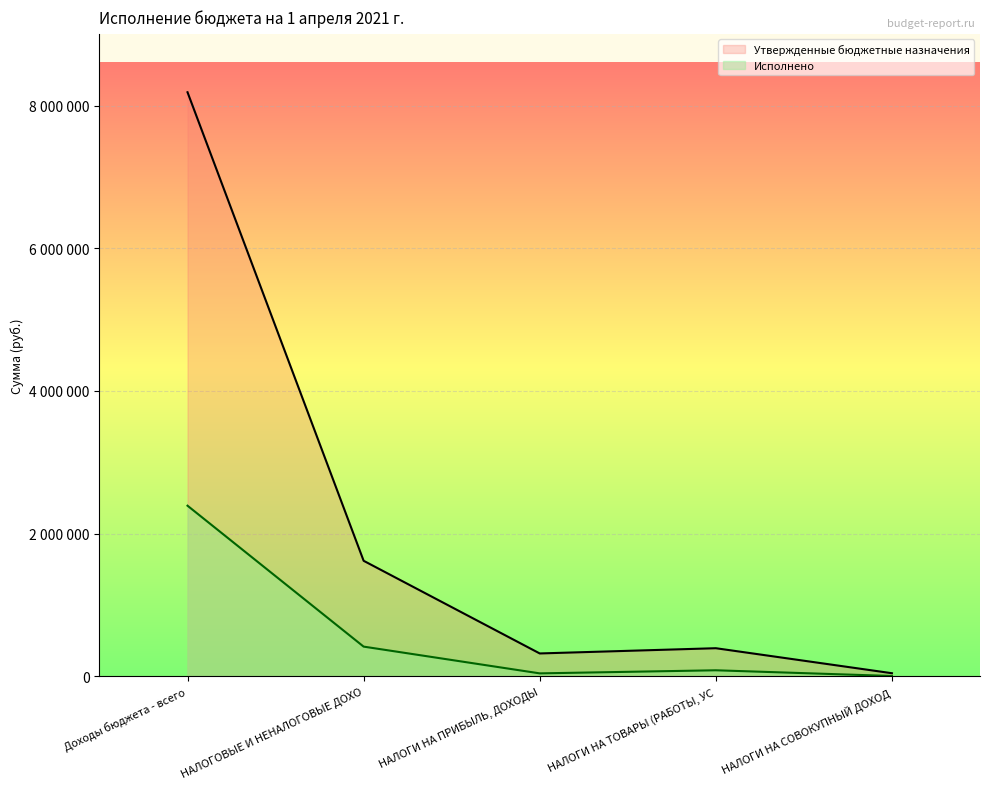

The Утвержденные бюджетные назначения series shows 13440444.6 at Доходы бюджета - всего. True or false?

False